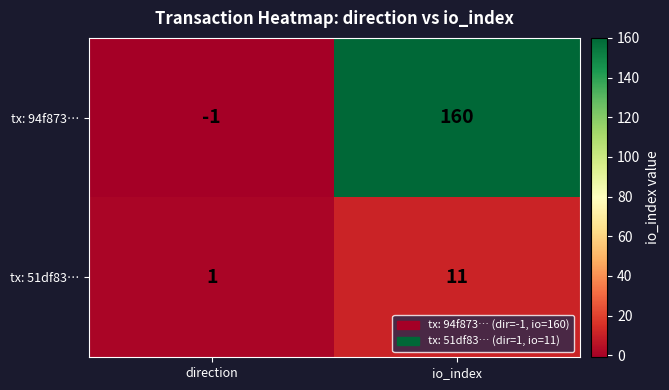

At which category is the sum across all series the highest?

io_index